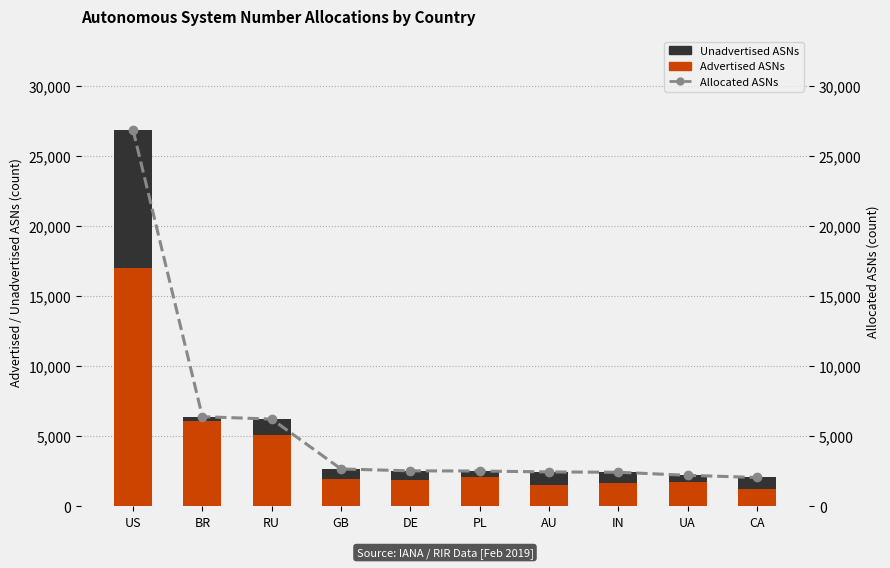

What is the spread (max minus min) of values at PL?

2072